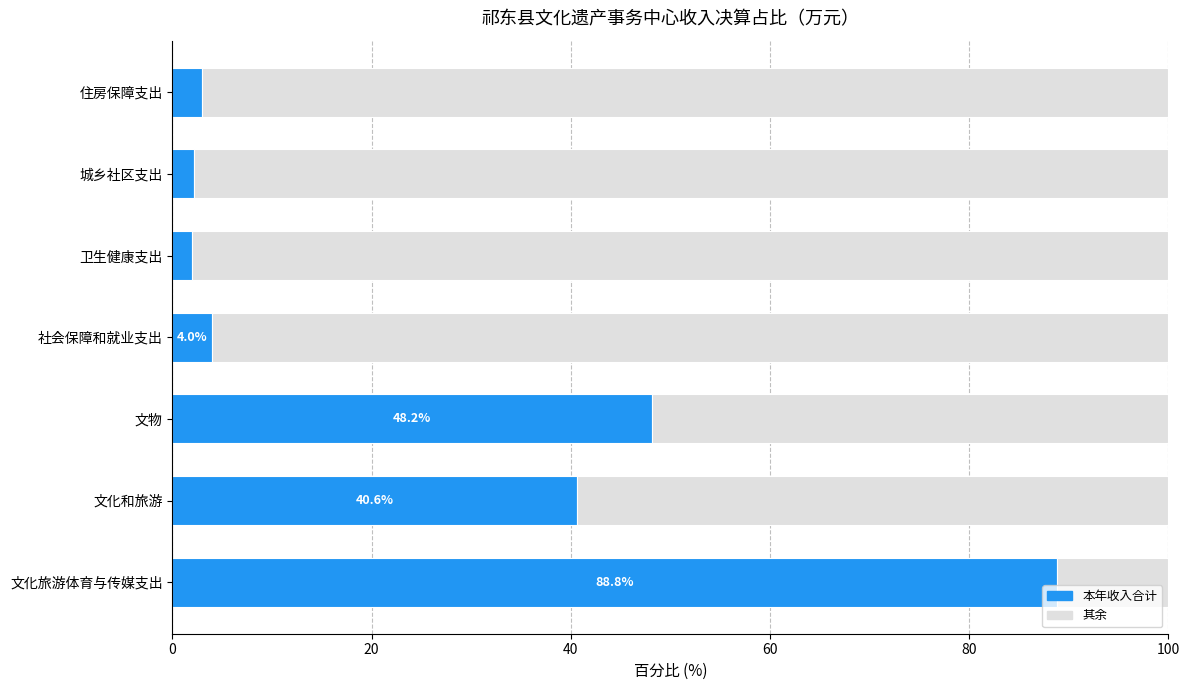

What is the total value across all series at 城乡社区支出?

100.0